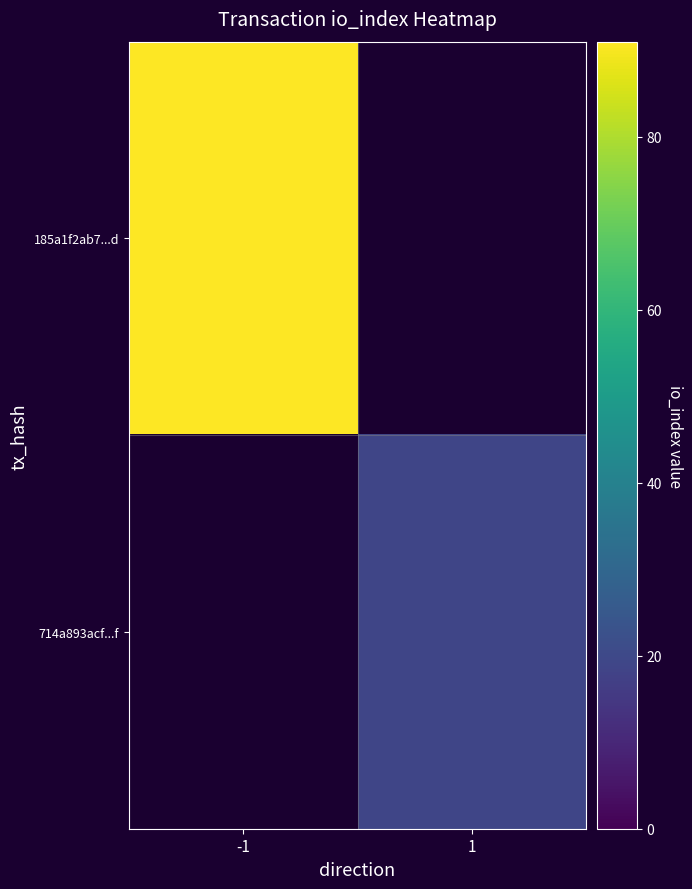

Where is 185a1f2ab7...d nearest to the value 91?

-1